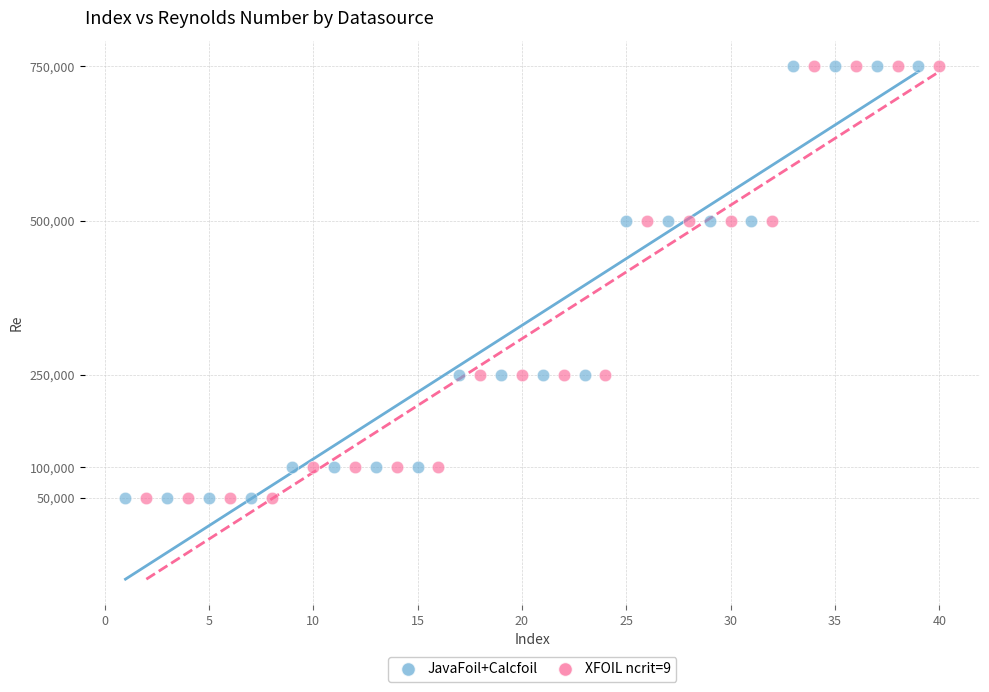

What are all the series names shown in the legend?

JavaFoil+Calcfoil, XFOIL ncrit=9